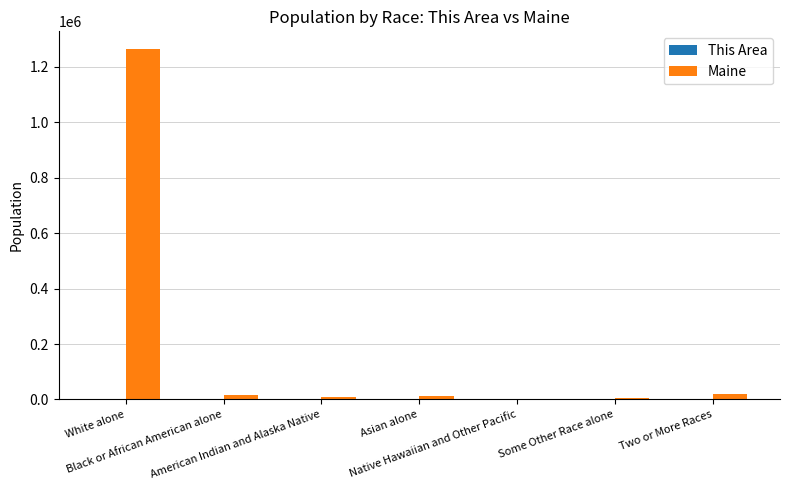

What is the maximum value shown in the chart?

1264971